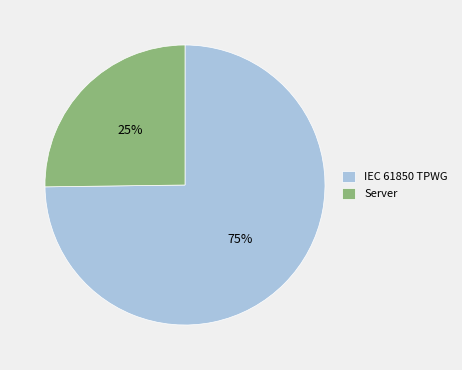

Which has a higher value, IEC 61850 TPWG or Server?

IEC 61850 TPWG